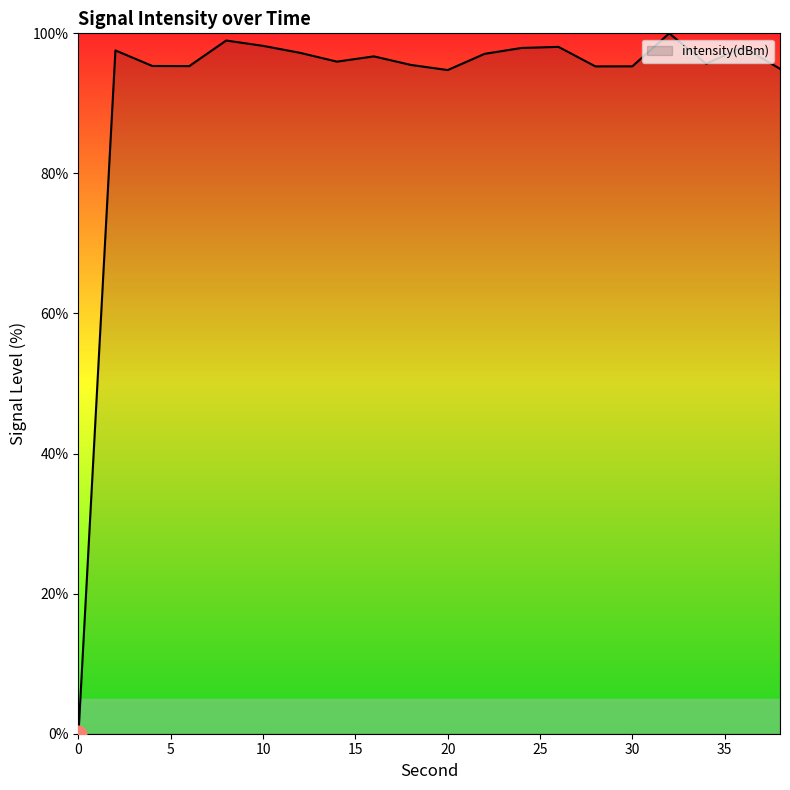

Does the chart display data point markers on the line(s)?

No